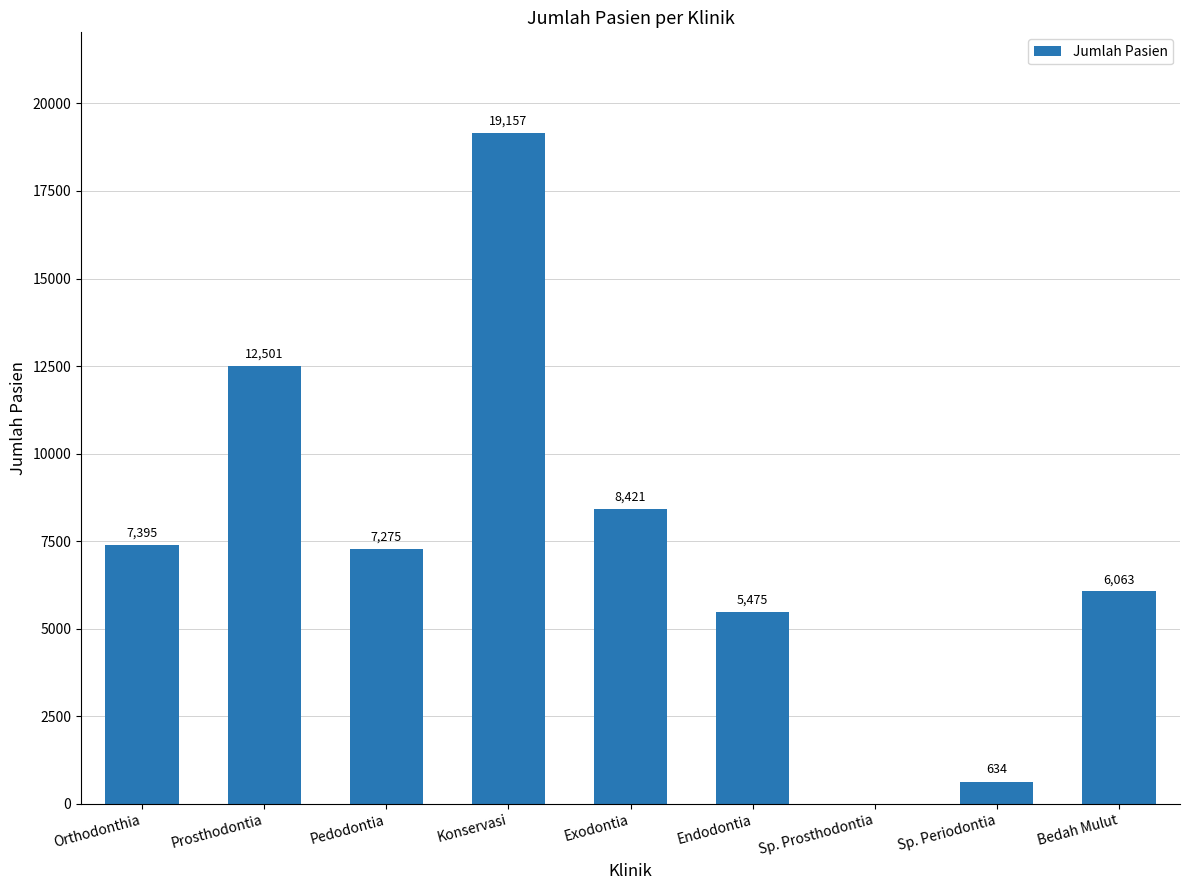

Reading left to right, transcribe all the data shown in this chart.

Orthodonthia=7395	Prosthodontia=12501	Pedodontia=7275	Konservasi=19157	Exodontia=8421	Endodontia=5475	Sp. Prosthodontia=0	Sp. Periodontia=634	Bedah Mulut=6063